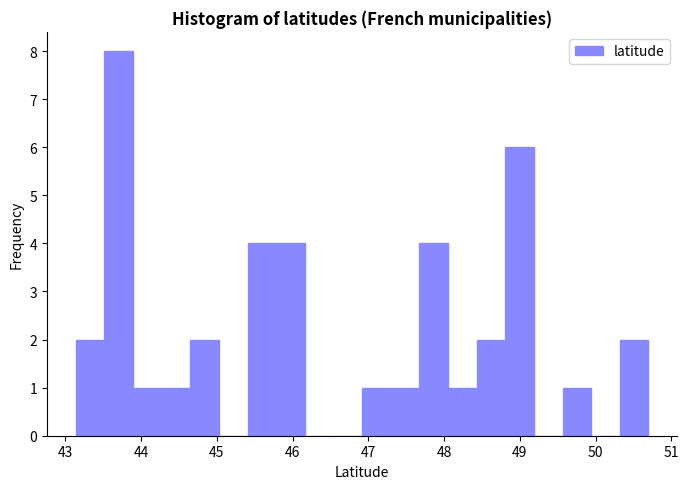

Around what value on the x-axis is the tallest bar? Give the approximate position of its centre, as read against the axis.

43.7